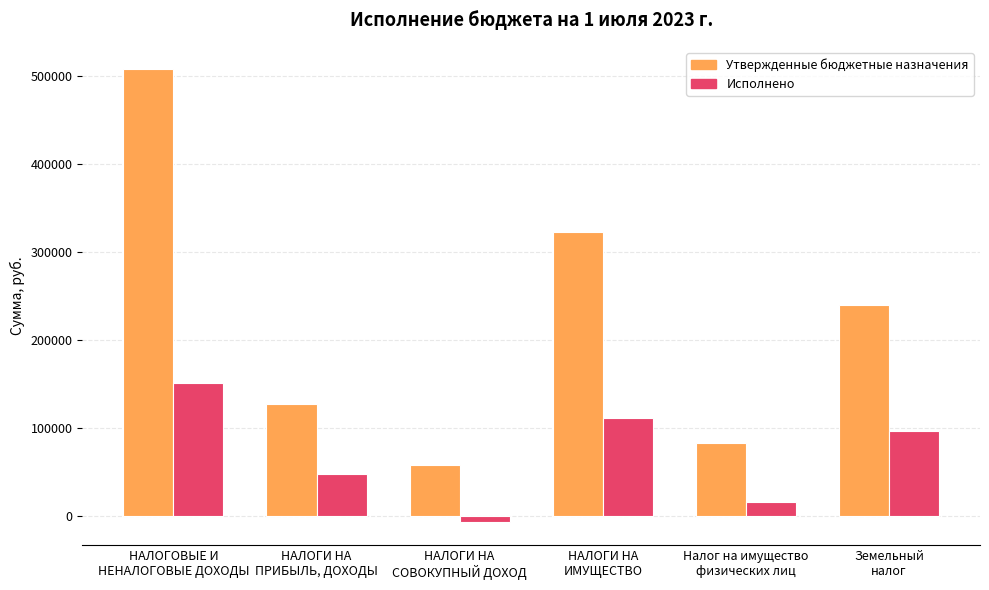

Which series has the largest range (max minus min)?

Утвержденные бюджетные назначения